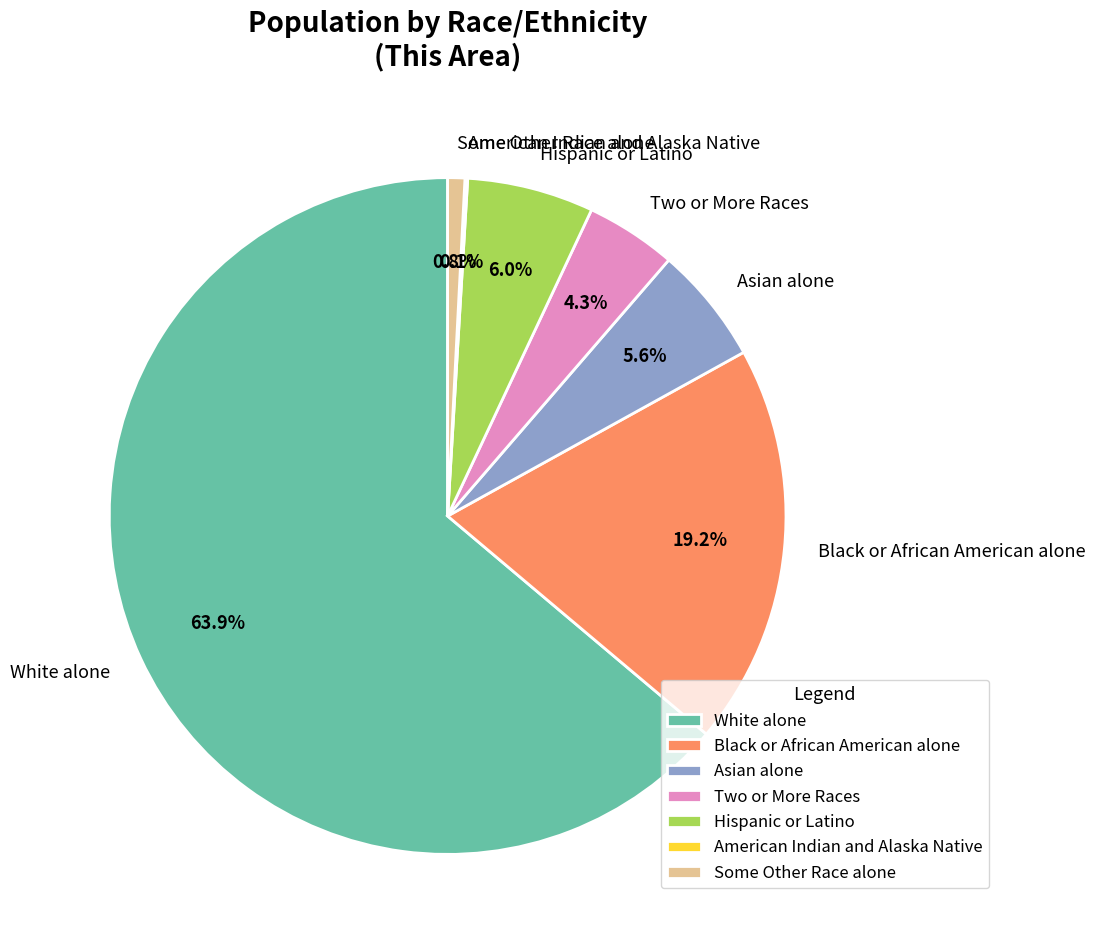

To the nearest percent, what portion does Black or African American alone represent?

19%